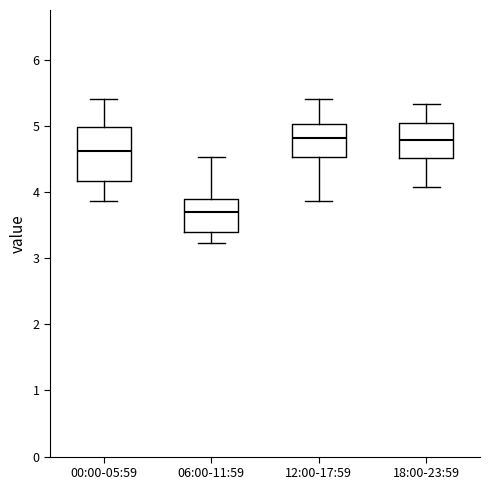

Comparing the boxes themselves (not the whiskers), which one is the tallest?

00:00-05:59